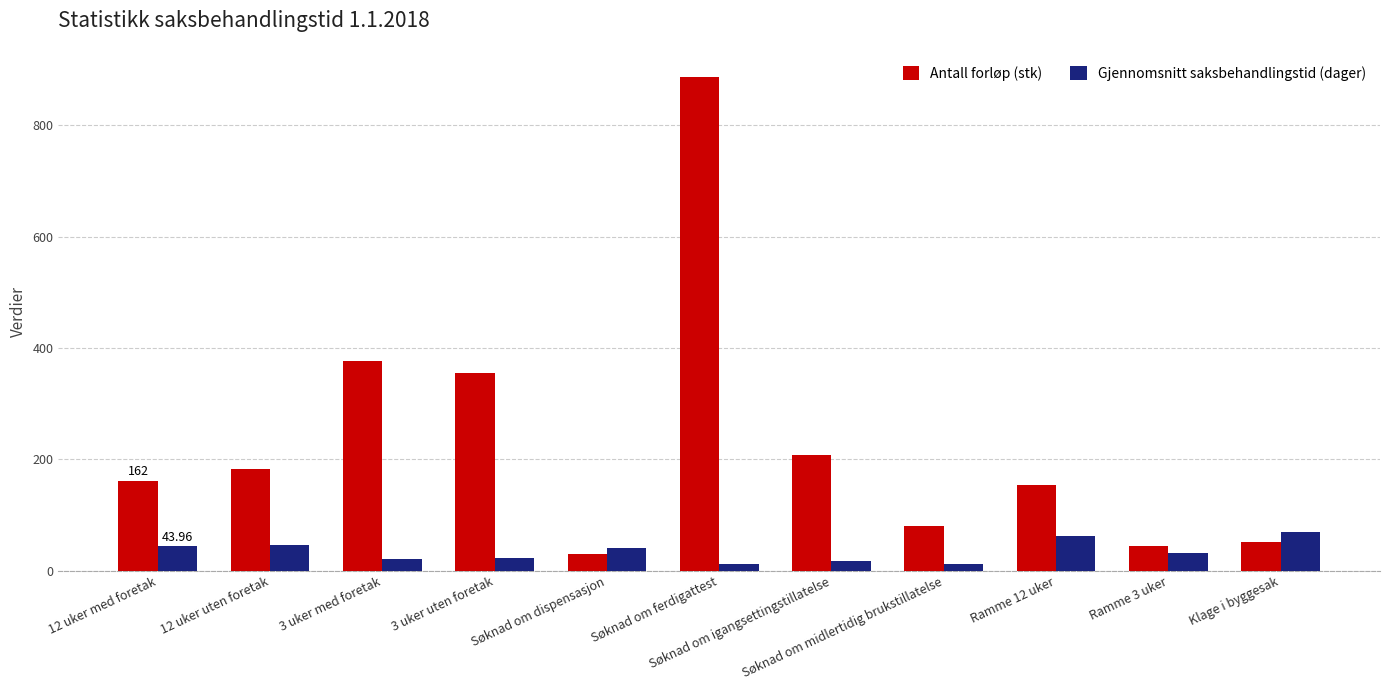

What is the difference between the maximum and minimum values in the Antall forløp (stk) series?

857.0